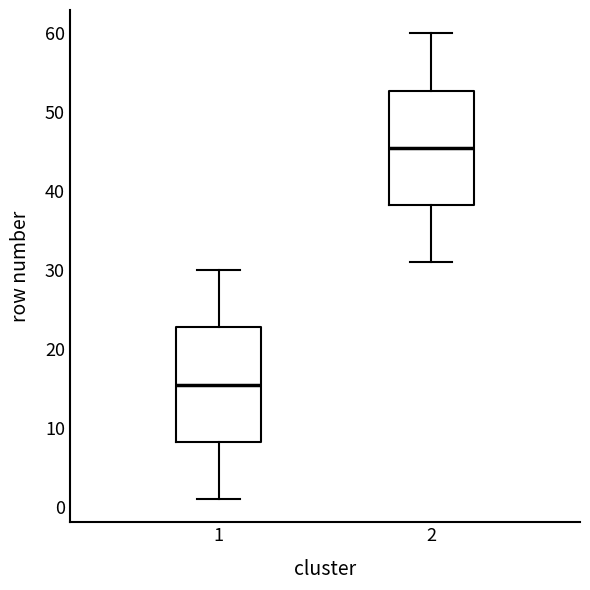

Which box's median line is the lowest?

1